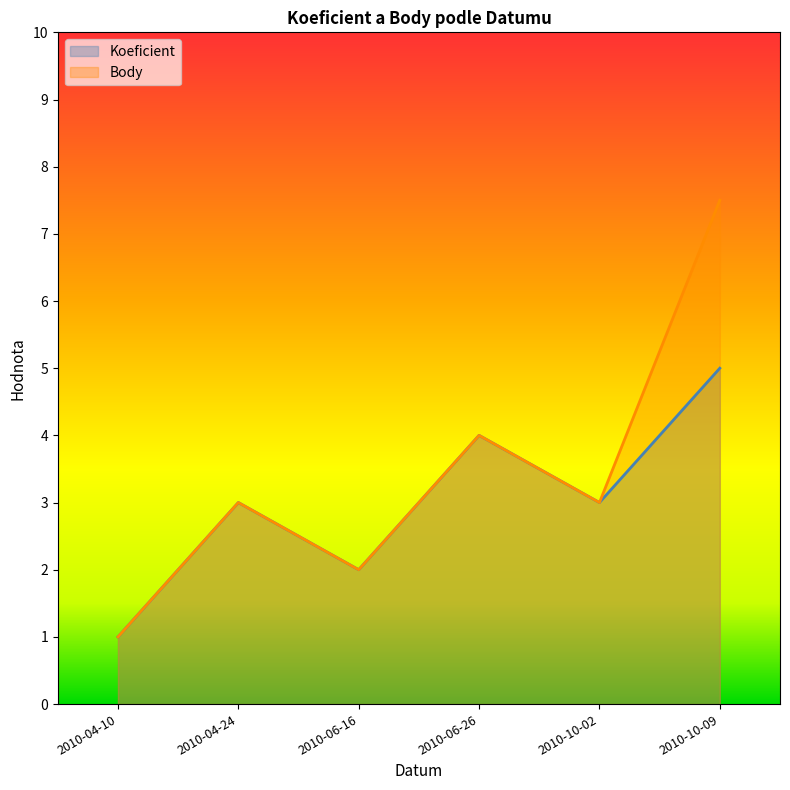

At which category is the sum across all series the highest?

2010-10-09